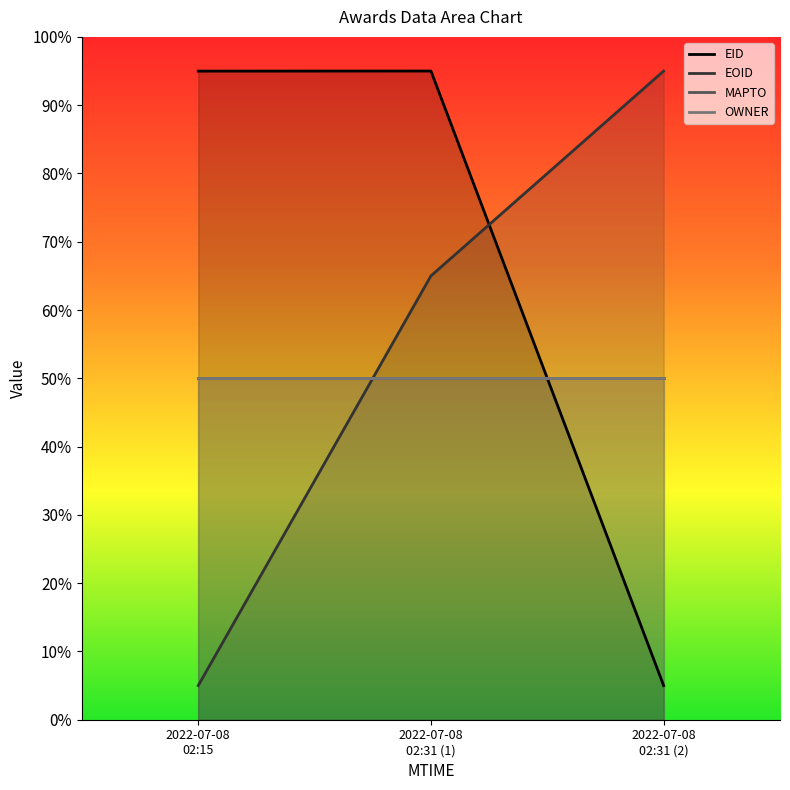

At how many categories does at least one series exceed 34?

3